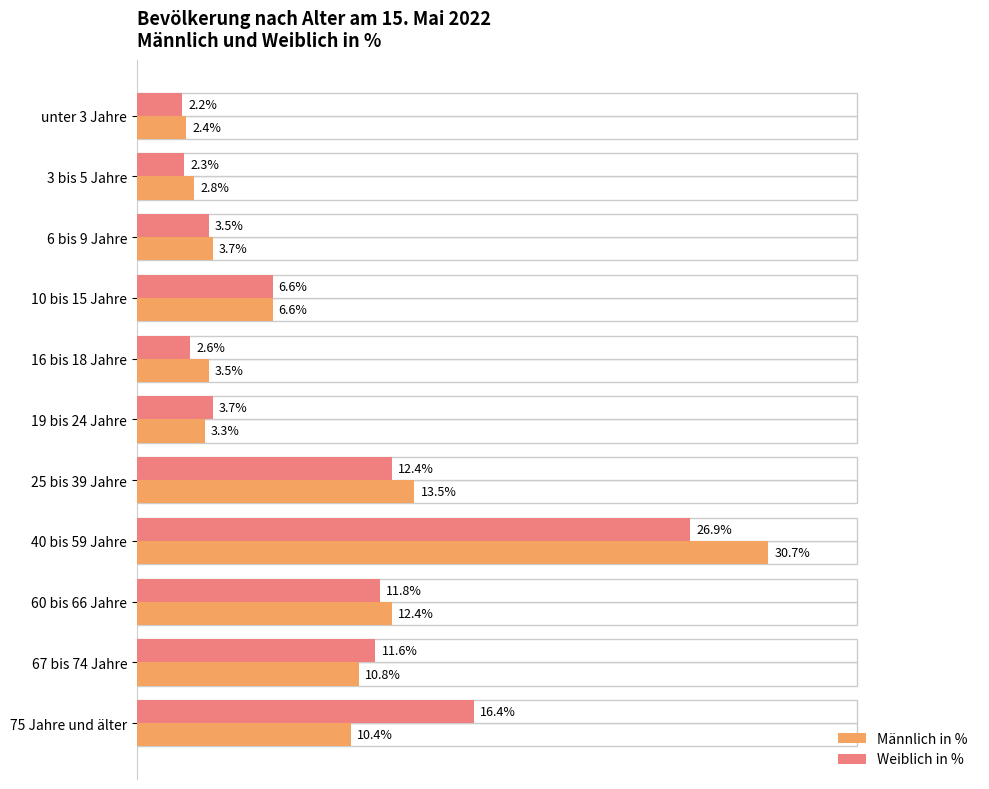

What is the average value of the Weiblich in % series?

9.1